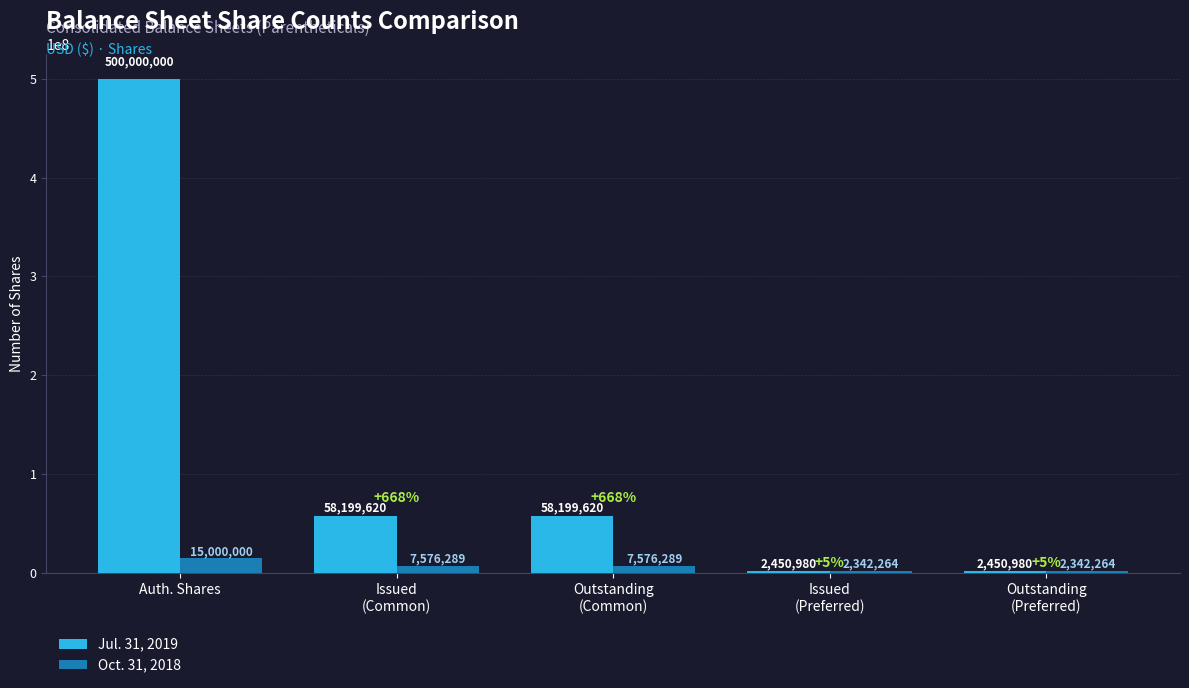

What is the label of the 4th bar from the left?

Issued
(Preferred)